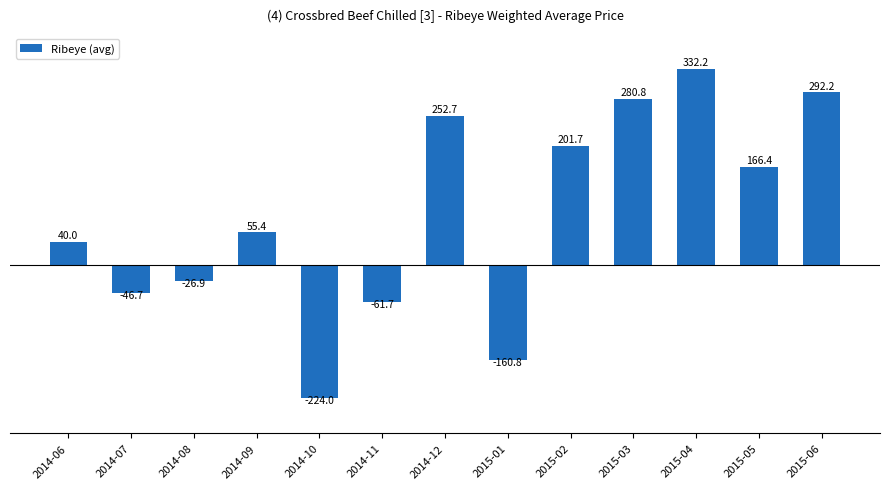

Rank the categories by value from lowest to highest.

2014-10, 2015-01, 2014-11, 2014-07, 2014-08, 2014-06, 2014-09, 2015-05, 2015-02, 2014-12, 2015-03, 2015-06, 2015-04